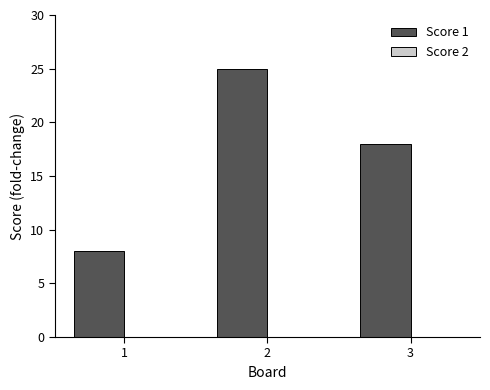

What is the average value?

17